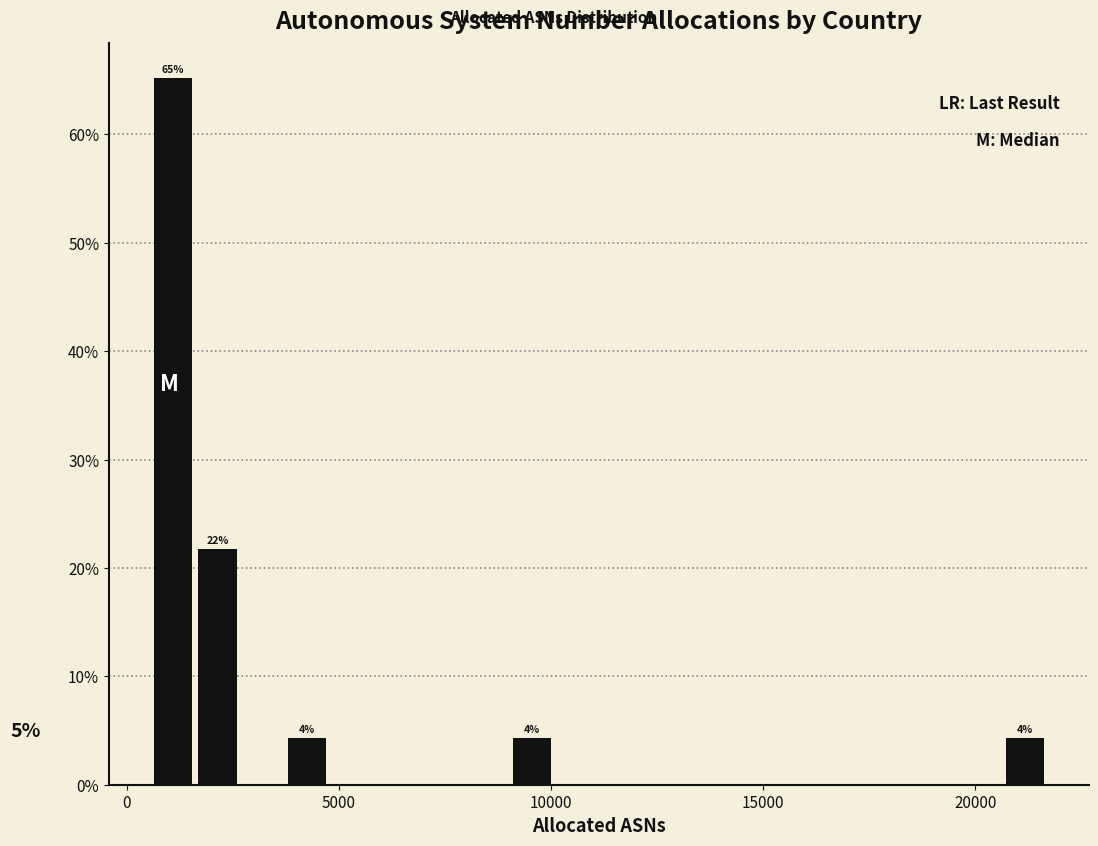

Around what value on the x-axis is the tallest bar? Give the approximate position of its centre, as read against the axis.

1000